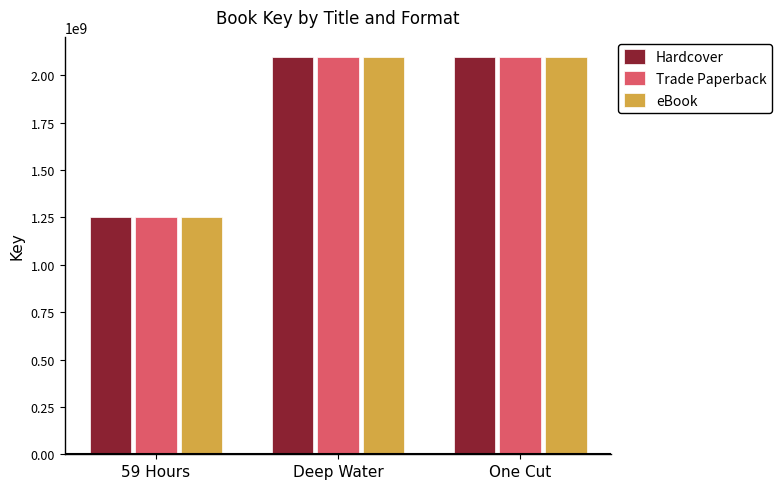

How many data points in Hardcover are less than 2096819367?

1